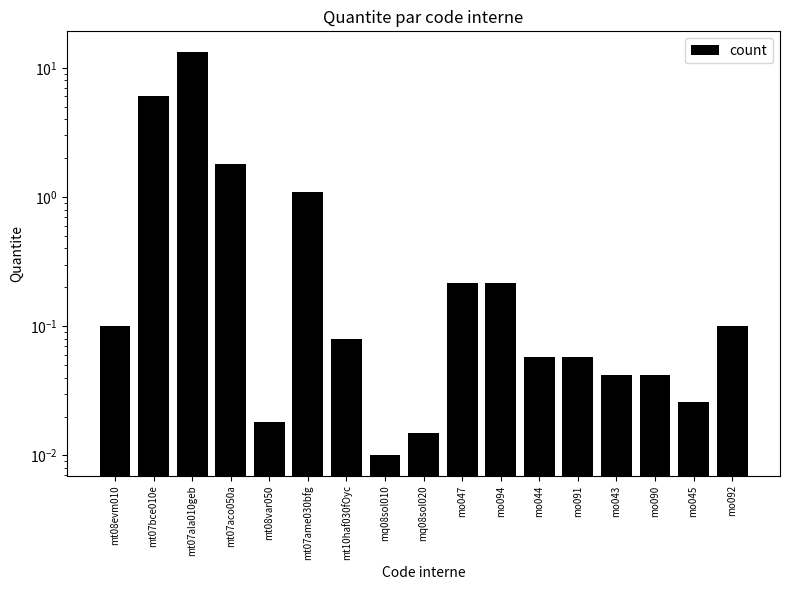

Reading left to right, extract all data points from this chart.

mt08evm010=0.1	mt07bce010e=6.0	mt07ala010geb=13.4	mt07aco050a=1.8	mt08var050=0.0	mt07ame030bfg=1.1	mt10haf030fOyc=0.1	mq08sol010=0.0	mq08sol020=0.0	mo047=0.2	mo094=0.2	mo044=0.1	mo091=0.1	mo043=0.0	mo090=0.0	mo045=0.0	mo092=0.1